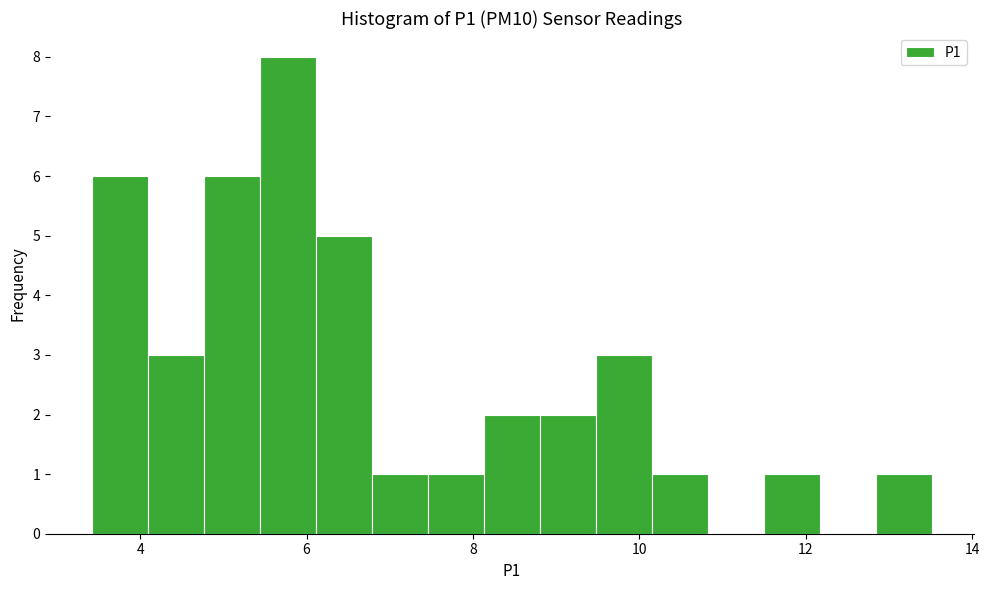

Around what value on the x-axis is the tallest bar? Give the approximate position of its centre, as read against the axis.

5.8